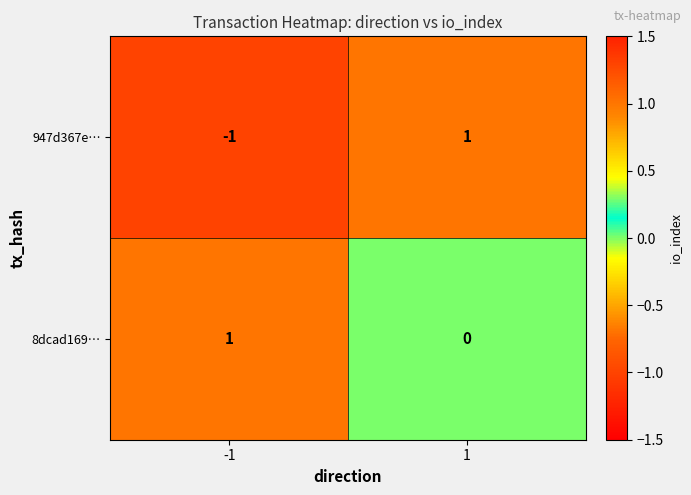

True or false: 947d367e… has a value of -2 at -1.

False